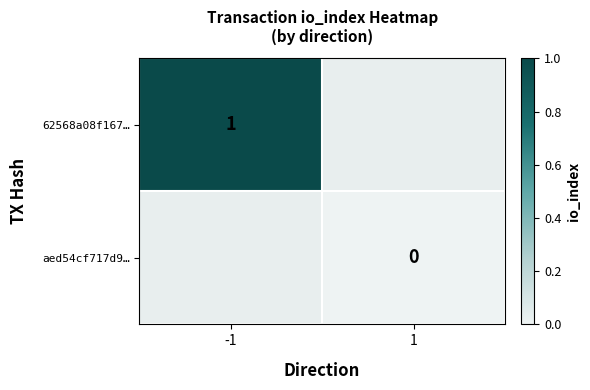

Is it true that 62568a08f167… equals 1 at -1?

True